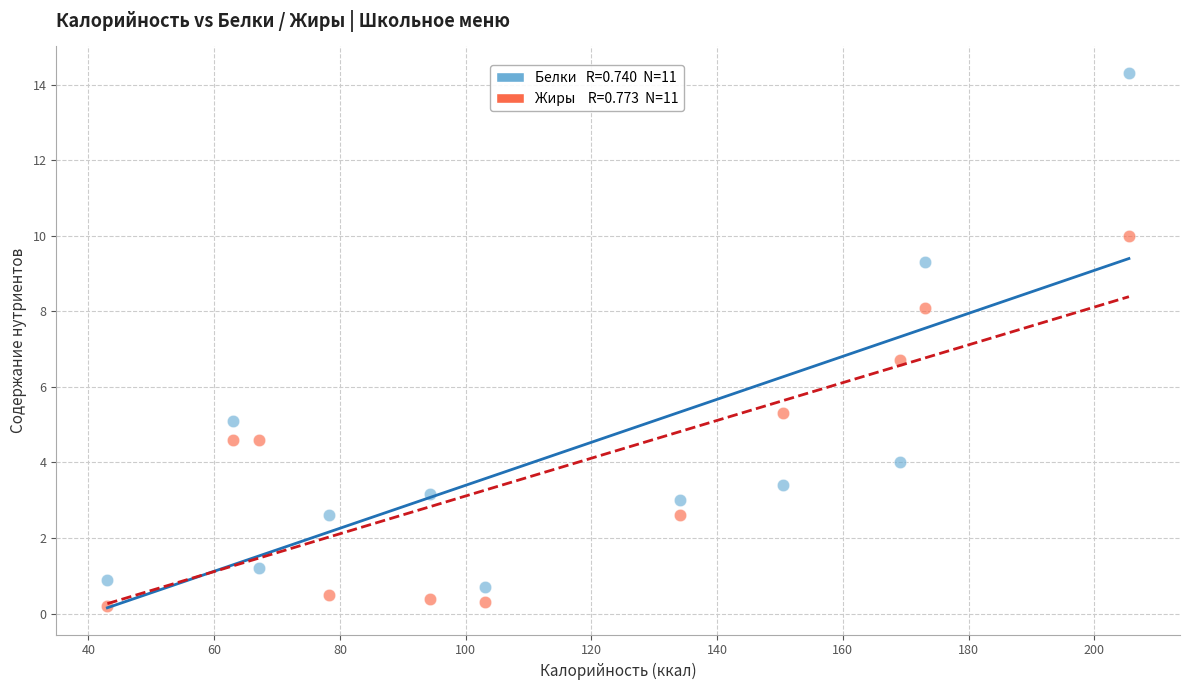

Across all data points, what is the range of X values (max minus min)?

162.5